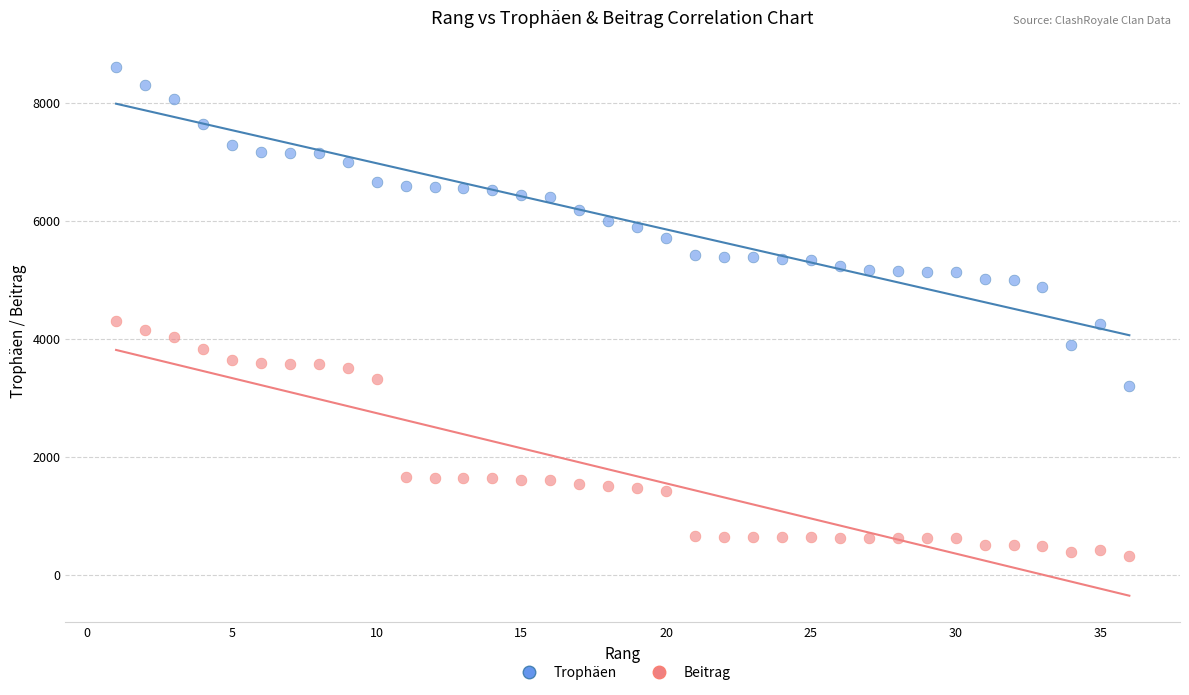

What are all the series names shown in the legend?

Trophäen, Beitrag